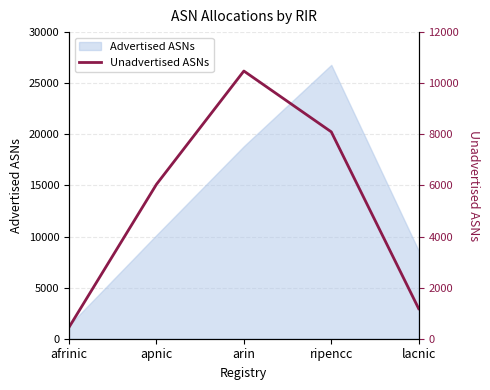

What is the sum of all values?

26239